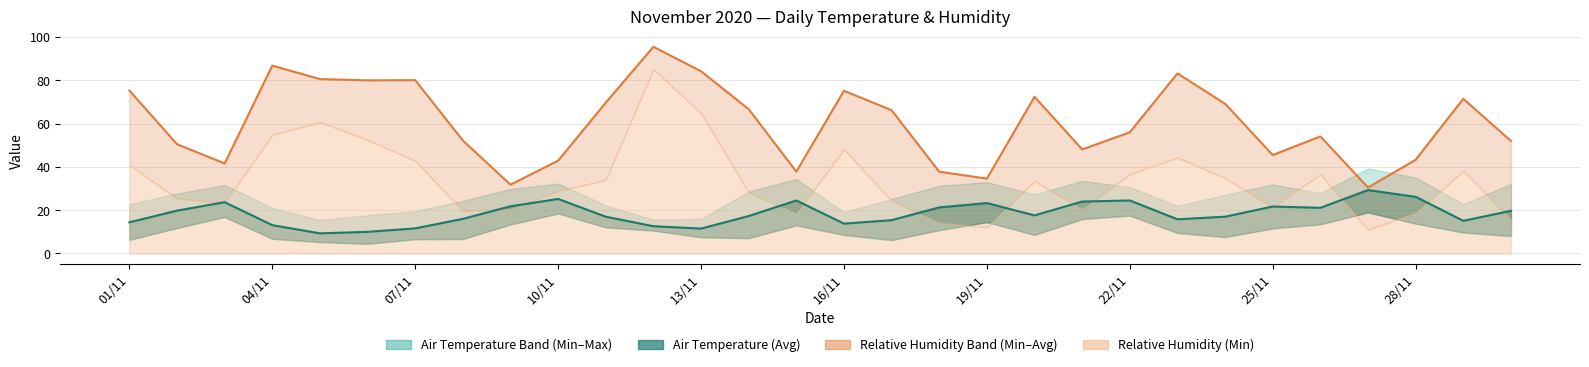

Which has a higher value, 26/11 or 18/11?

18/11